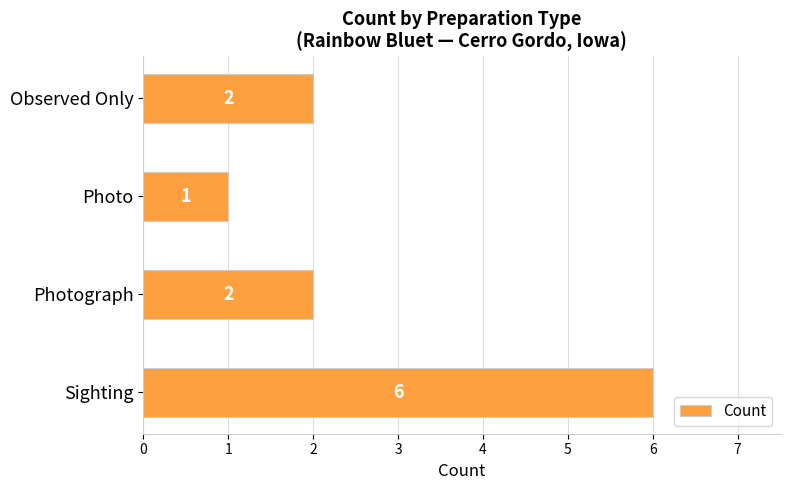

How many values are between 2 and 6?

3